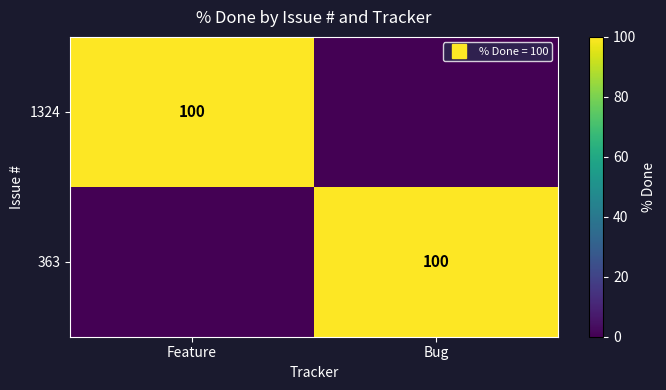

True or false: 1324 has a value of -43 at Bug.

False